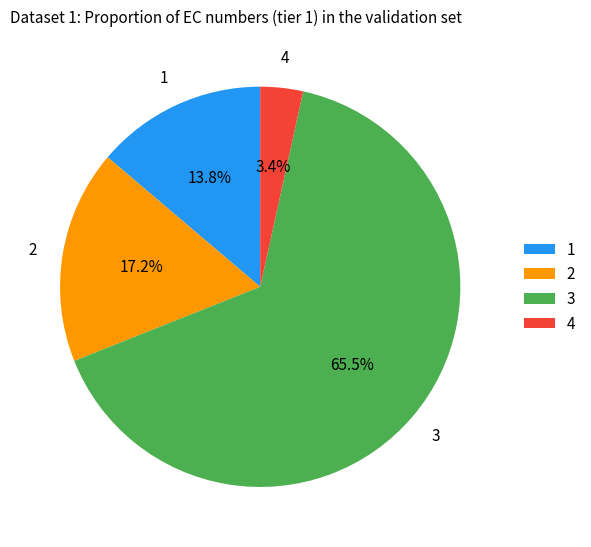

Count the number of slices in the pie.

4